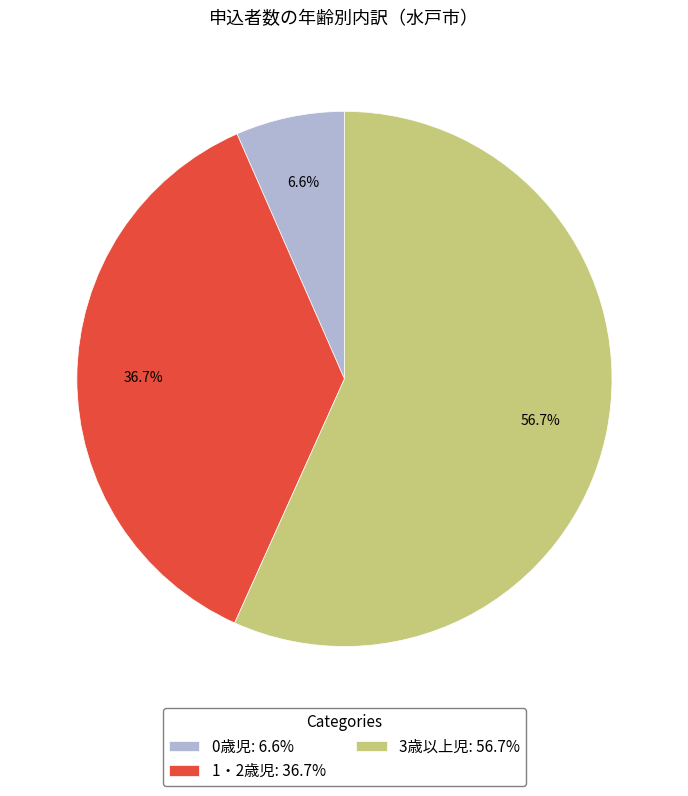

Which category has the biggest portion of the pie?

3歳以上児: 56.7%